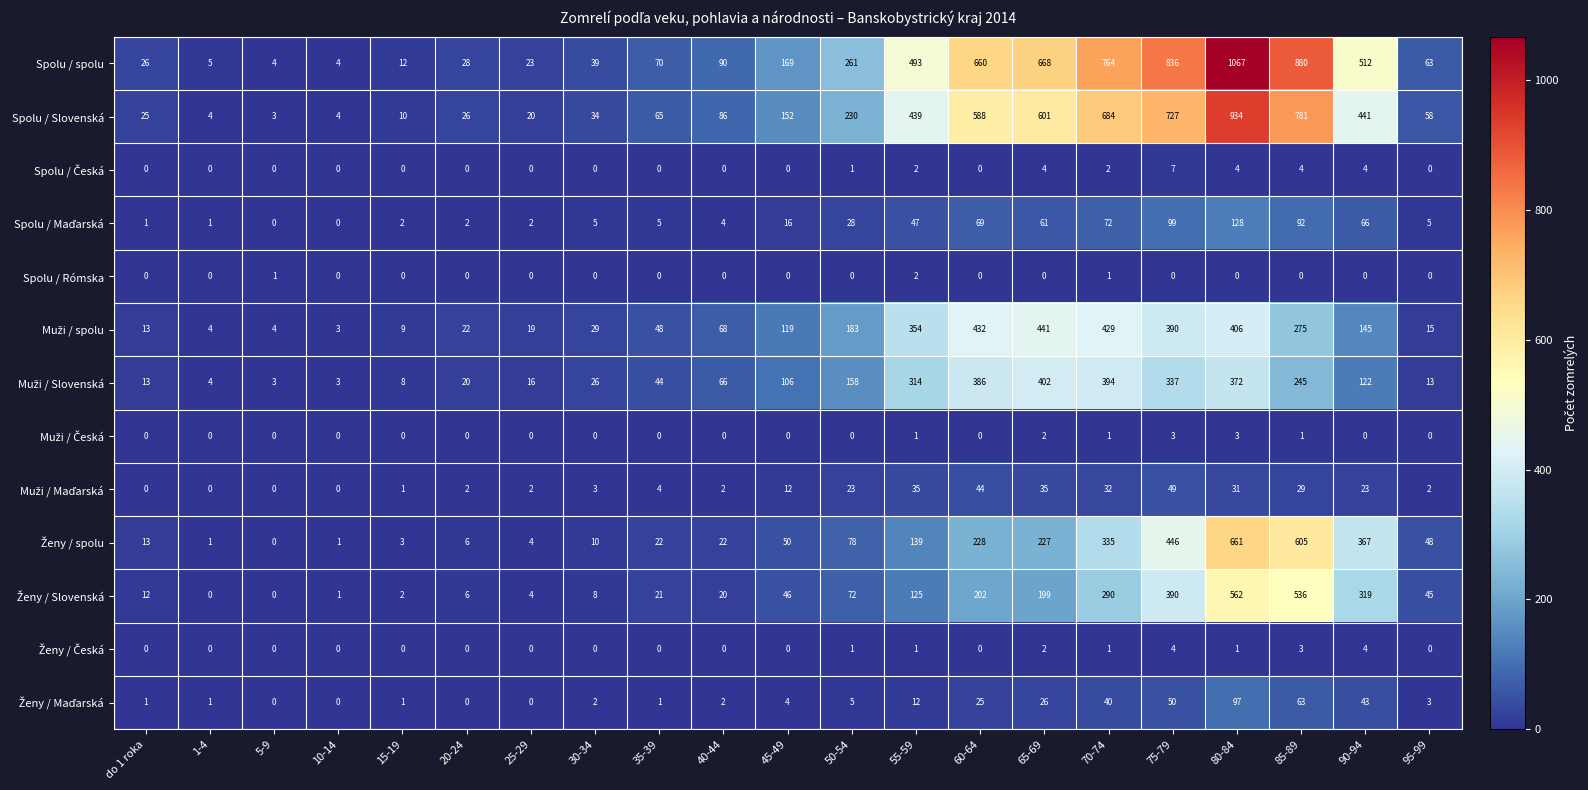

At how many categories does at least one series exceed 514?

6